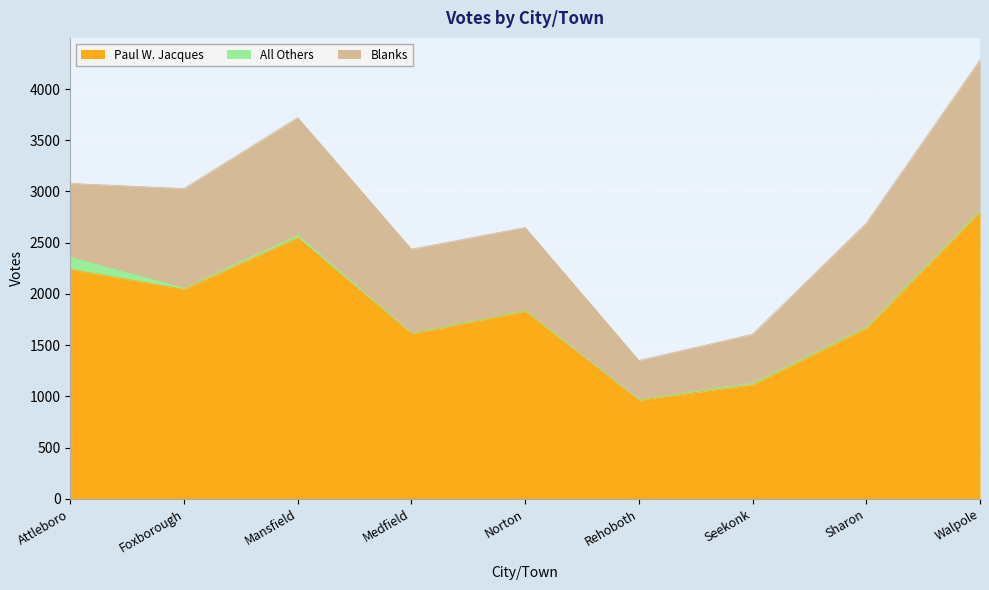

List the series in order of their overall mean, highest first.

Paul W. Jacques, Blanks, All Others